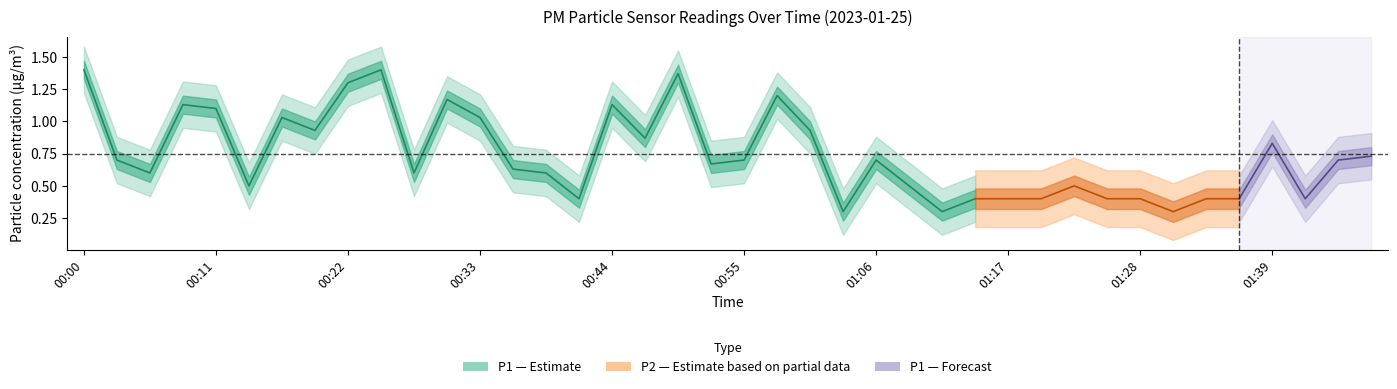

What is the label of the 13th point from the right?

01:15